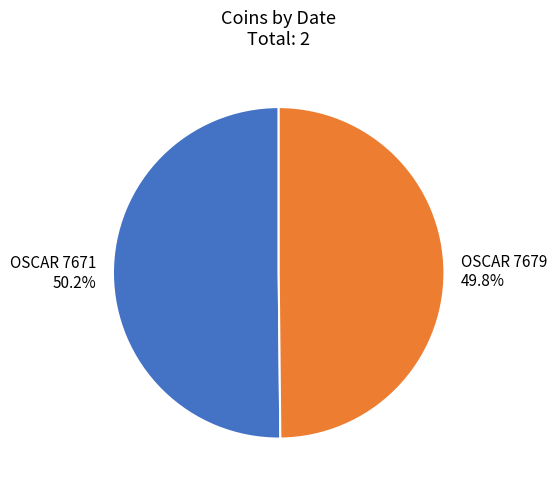

Is it true that OSCAR 7679 is 37% of the pie?

False